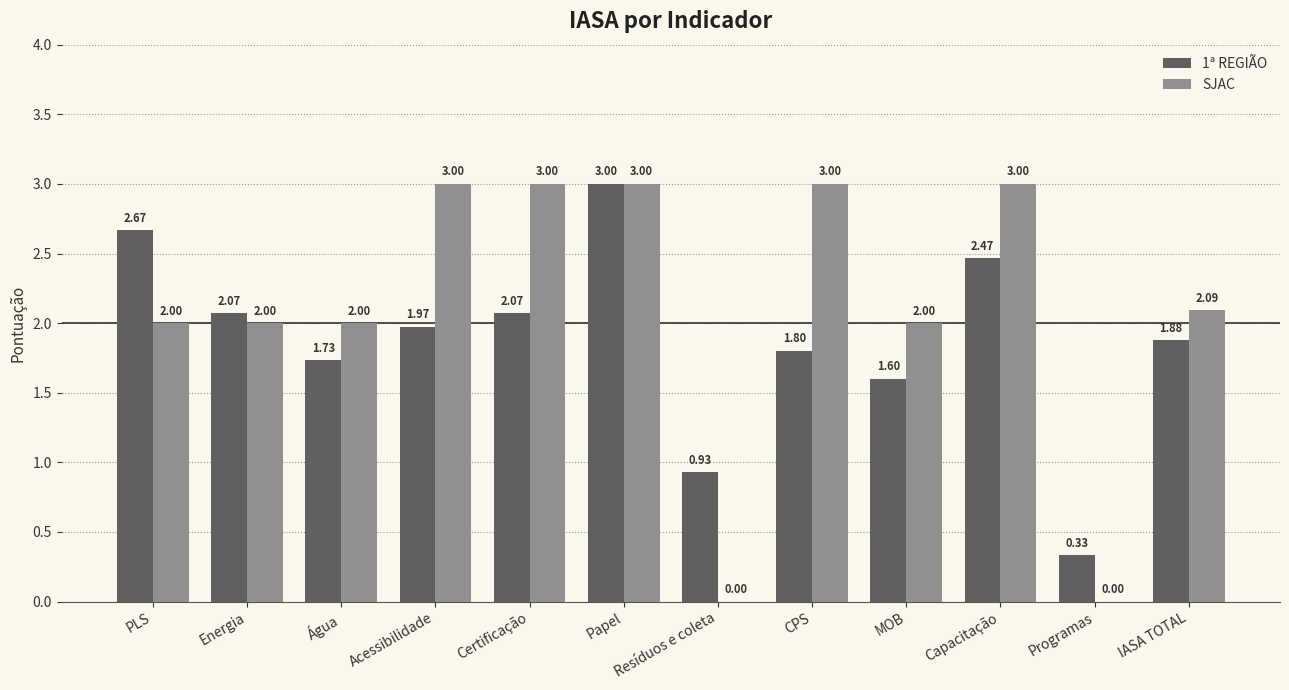

Where does the 1ª REGIÃO series first go above 1?

PLS